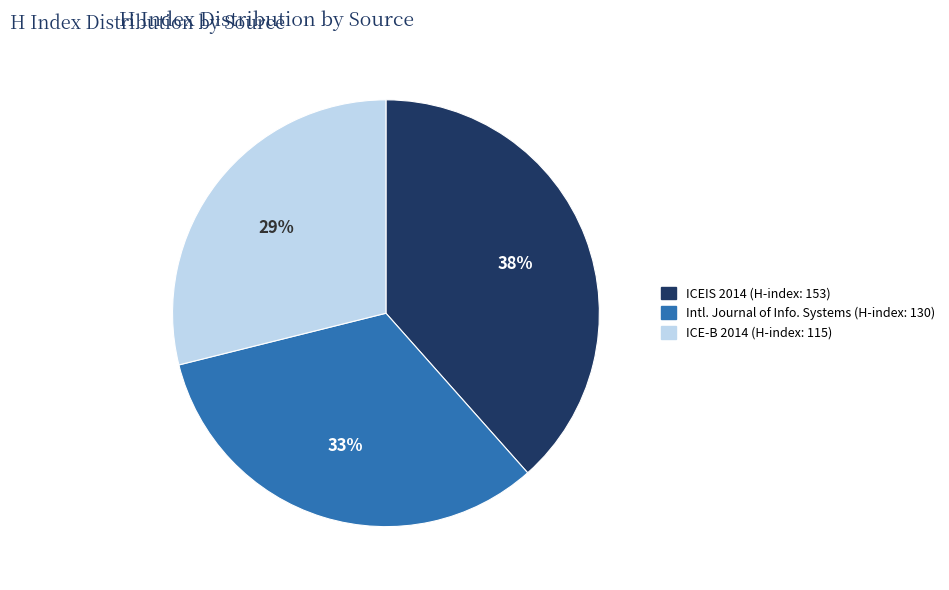

To the nearest percent, what is the average slice percentage?

33%